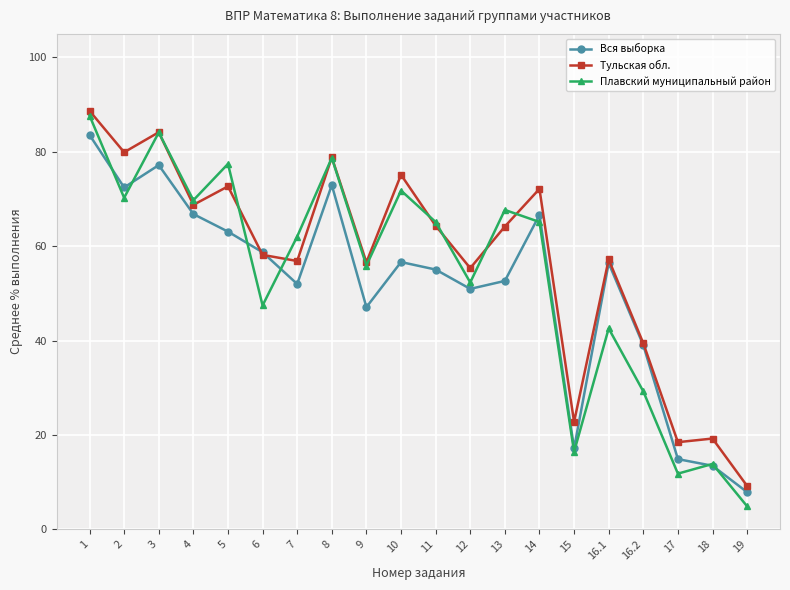

Where is the first local minimum for Вся выборка?

2